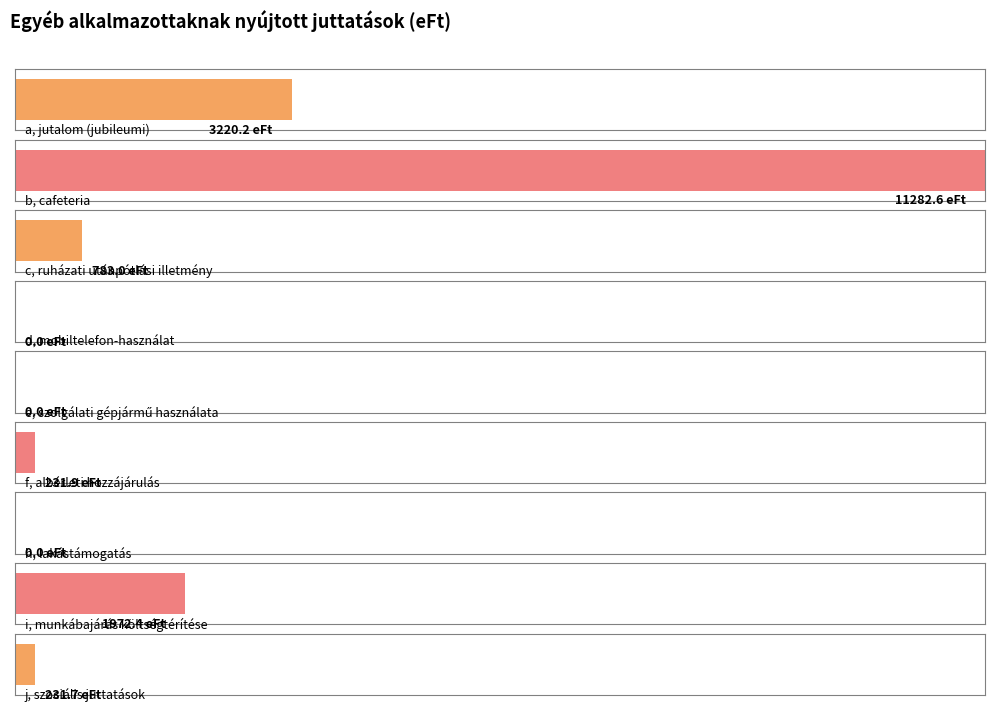

How many values are below 231?

3